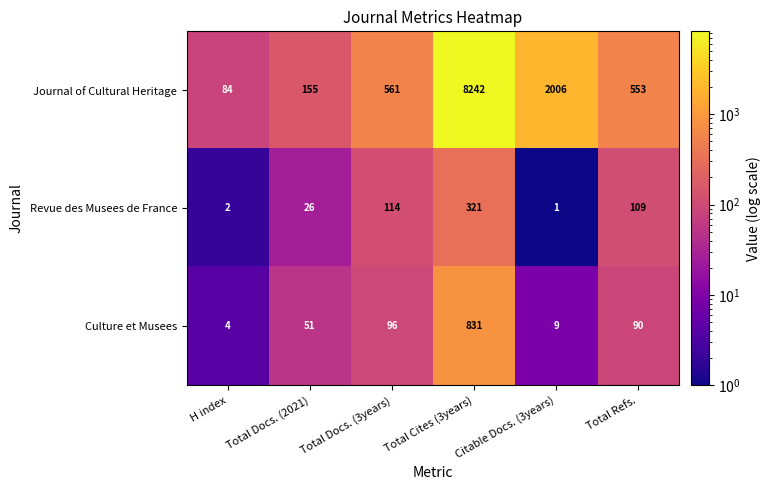

How many categories are shown in the chart?

6